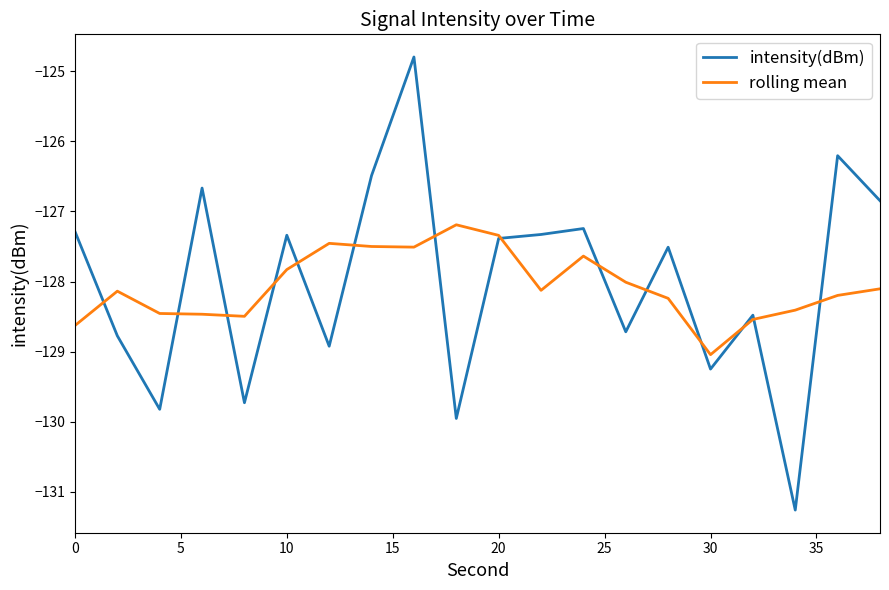

What is the minimum value for rolling mean?

-129.0